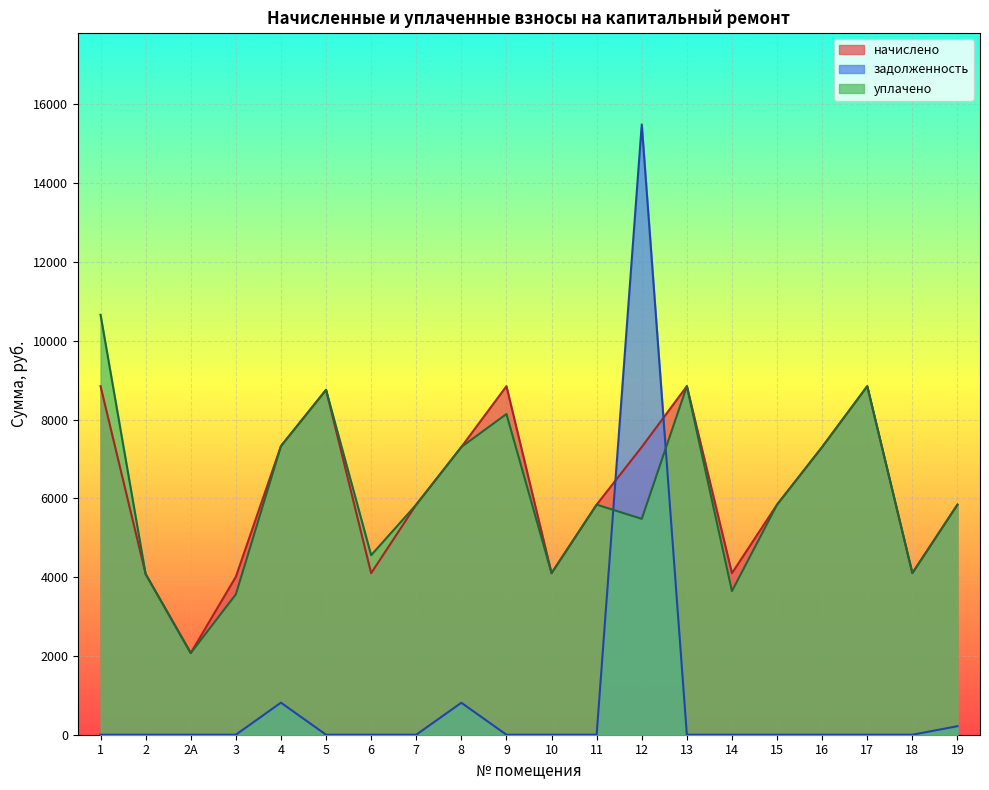

The value of задолженность at 15 is 8563.3. True or false?

False